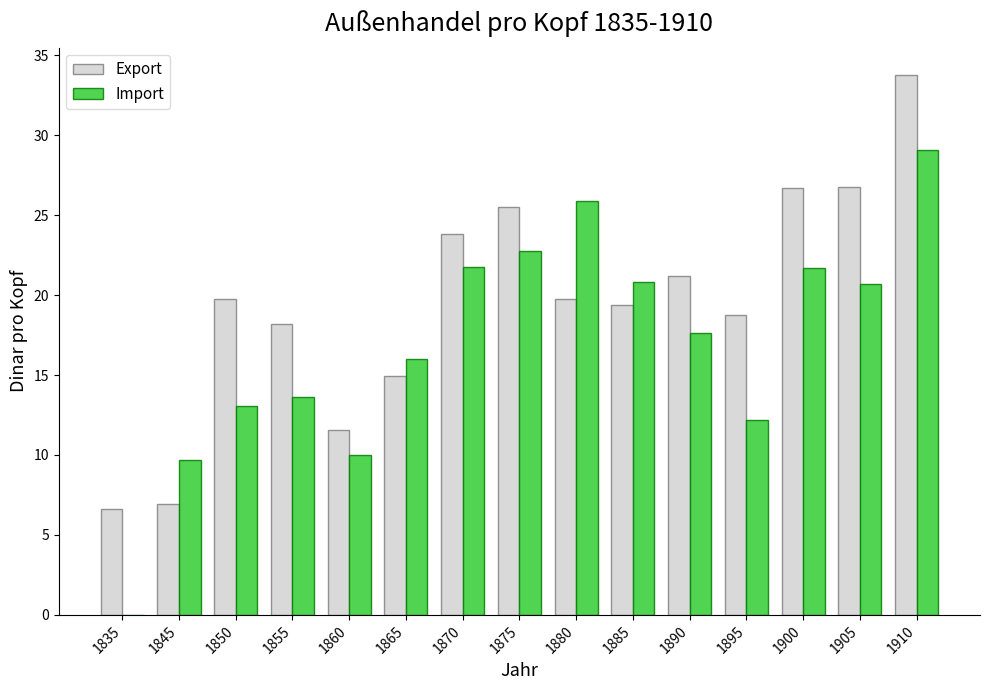

Between 1870 and 1895, which series saw the biggest shift?

Import